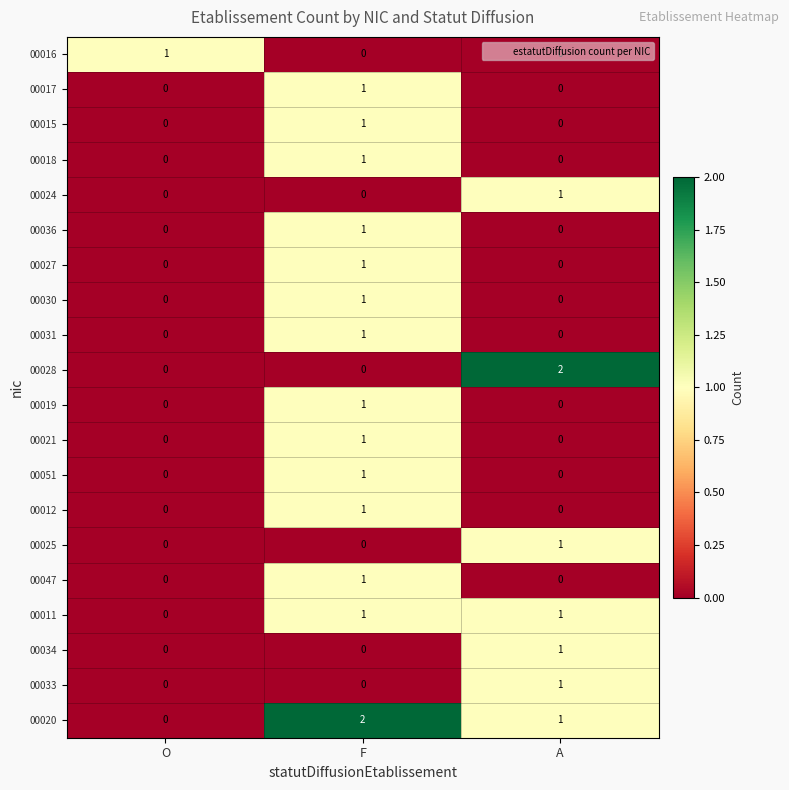

List the labels in order of 00020 value, largest first.

F, A, O